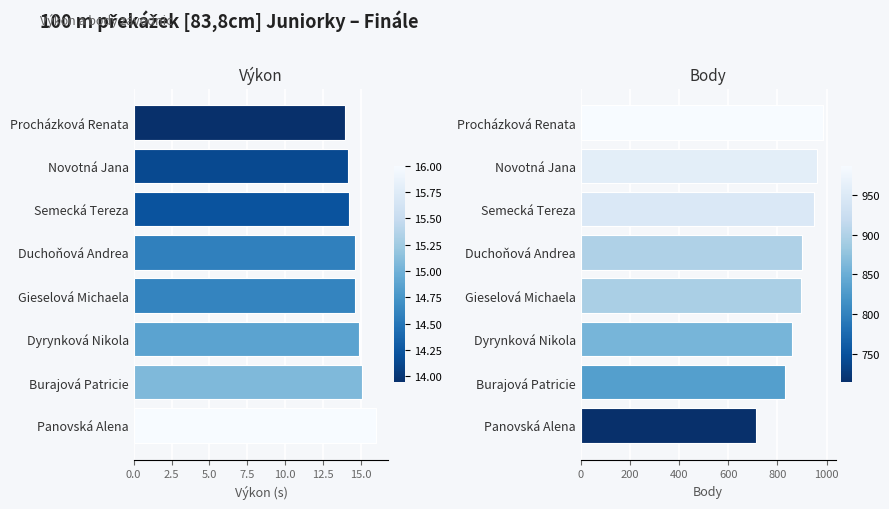

What is the total value across all series at 15.0?

847.1